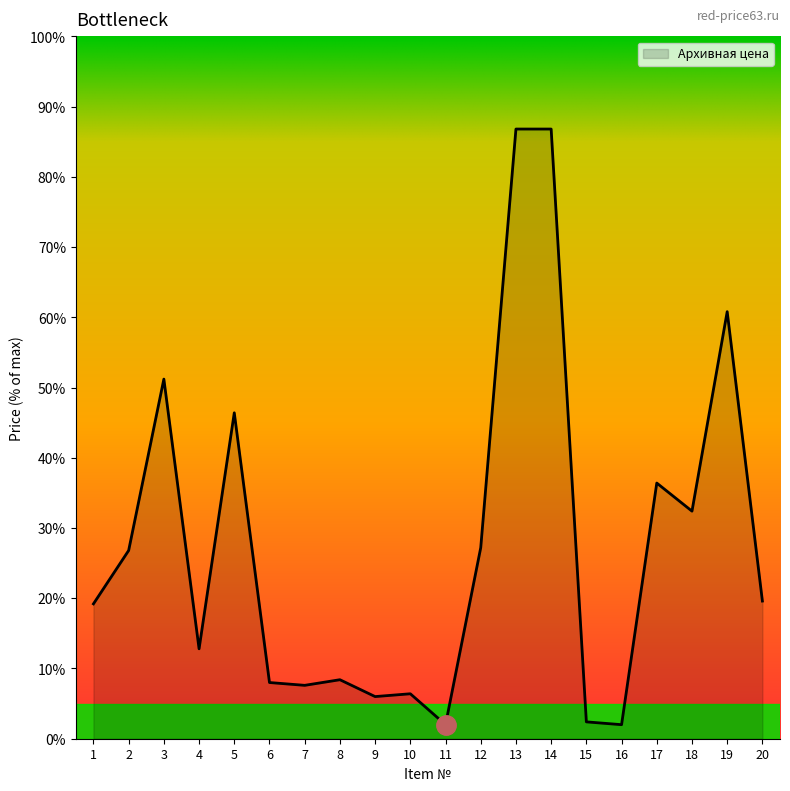

Where is the data nearest to the value 44?

5